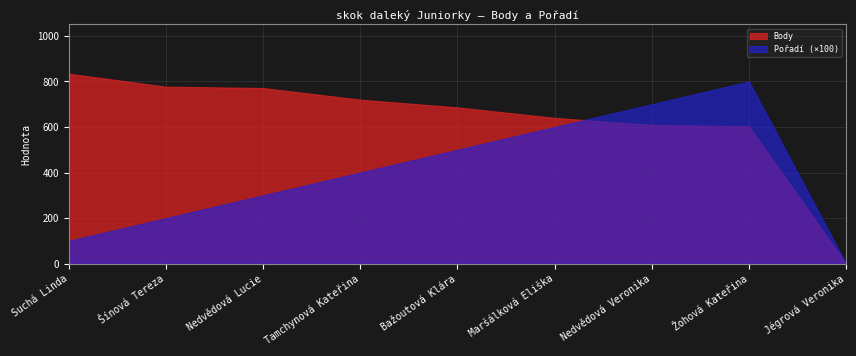

True or false: Pořadí has more than 2 points higher than both neighbors.

False